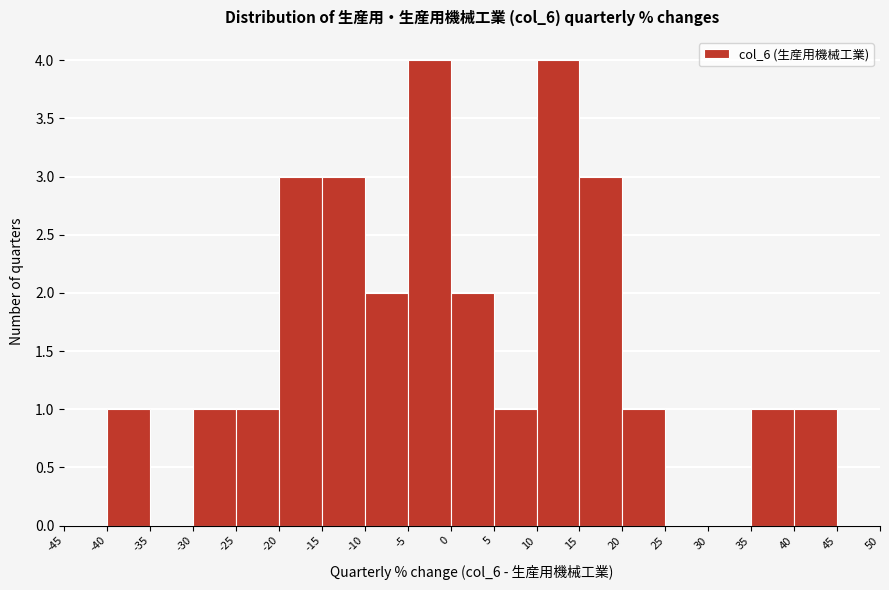

Reading left to right, list every bar in this chart as the range it spans on the x-axis followed by its height. The values are not printed on the chart, so give them approximately, as read against the axis.

-45 to -40: 0
-40 to -35: 1
-35 to -30: 0
-30 to -25: 1
-25 to -20: 1
-20 to -15: 3
-15 to -10: 3
-10 to -5: 2
-5 to 0: 4
0 to 5: 2
5 to 10: 1
10 to 15: 4
15 to 20: 3
20 to 25: 1
25 to 30: 0
30 to 35: 0
35 to 40: 1
40 to 45: 1
45 to 50: 0